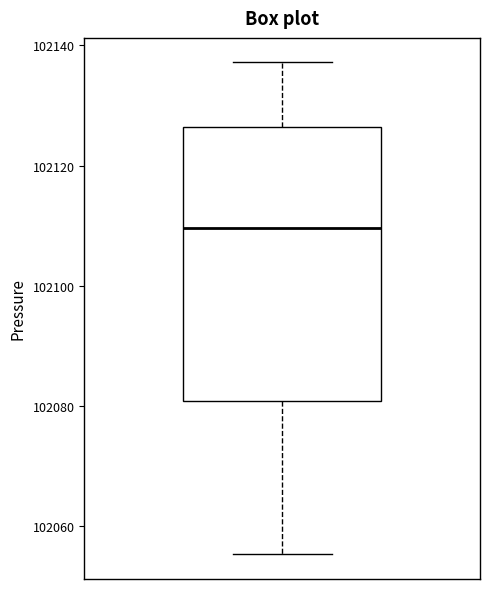

Where is the upper edge of the box on the y-axis? The values are not printed on the chart, so give them approximately, as read against the axis.

102126